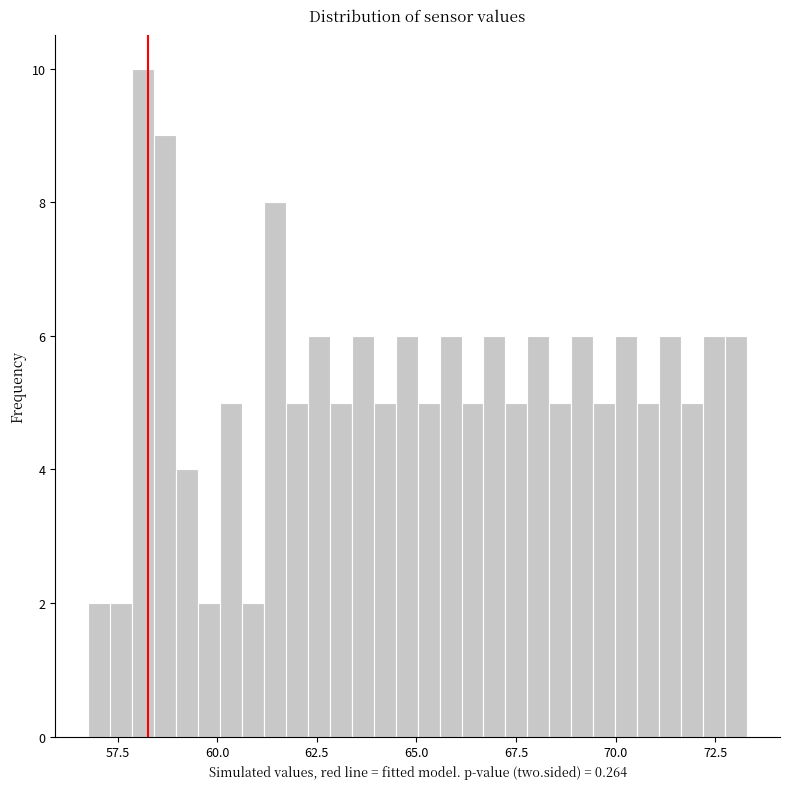

Read against the x-axis, roughly where is the centre of the tallest bar?

58.0